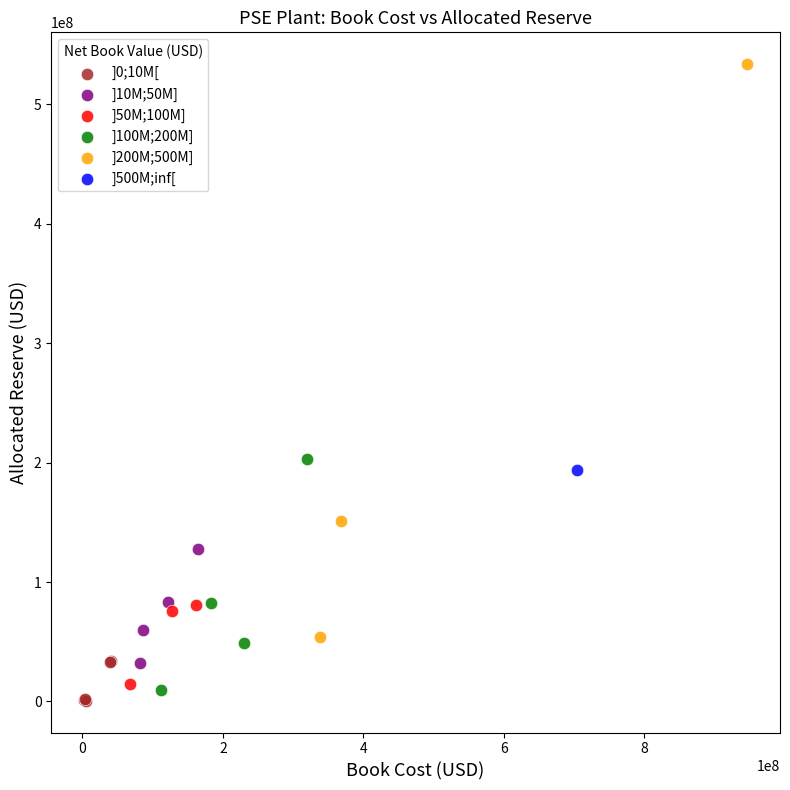

Which series contains the lowest Y value?

]0;10M[